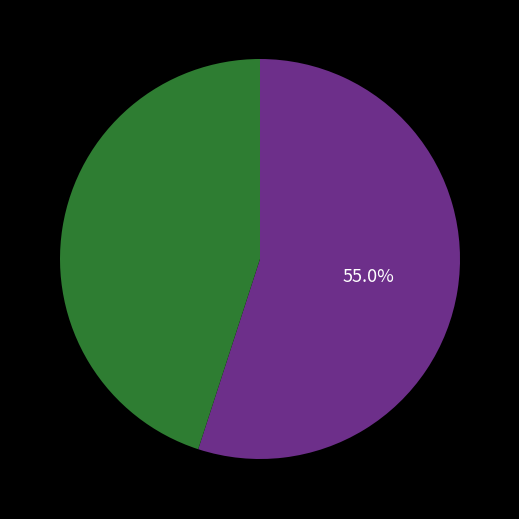

Does any single category account for the majority?

Yes